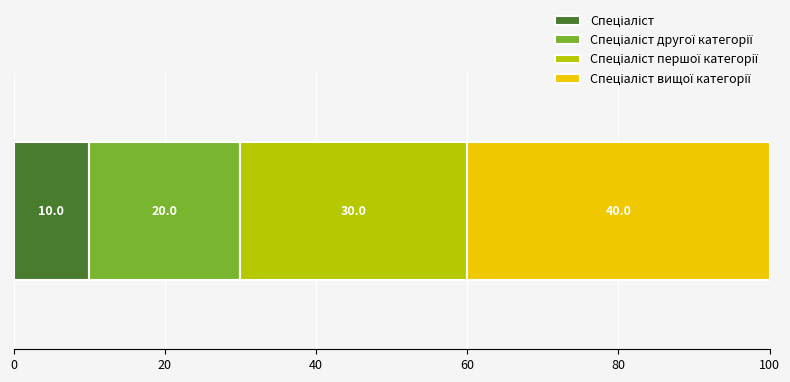

What position from the right is Спеціаліст першої категорії?

2